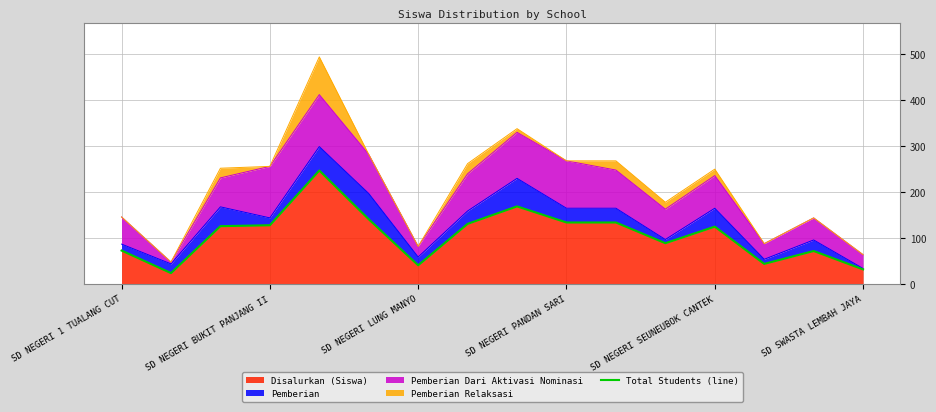

Reading left to right, what are all the values shown in this chart?

73	24	126	128	247	141	41	131	169	134	134	89	125	44	72	32